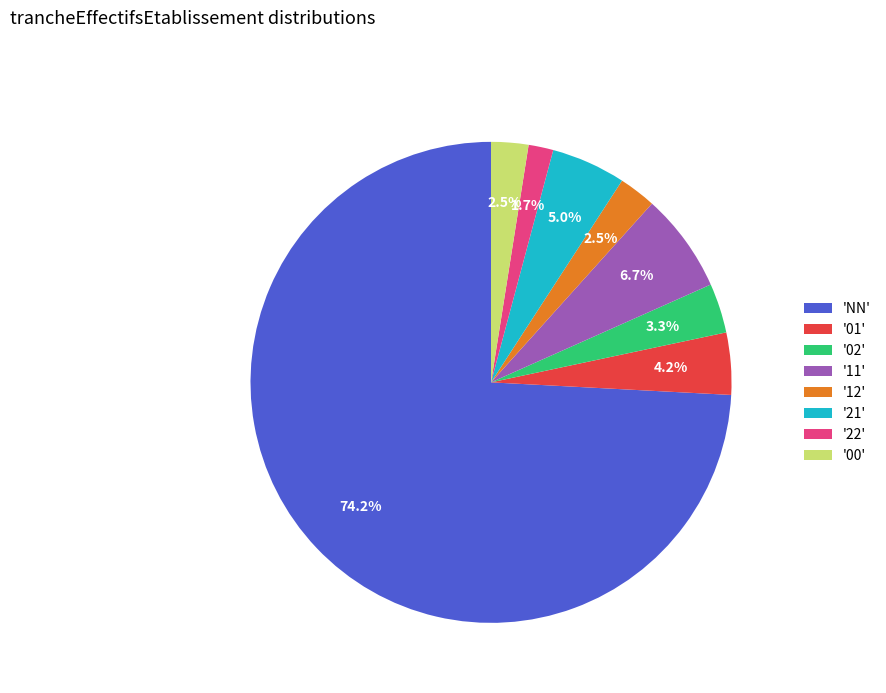

Between '11' and '22', which is larger?

'11'